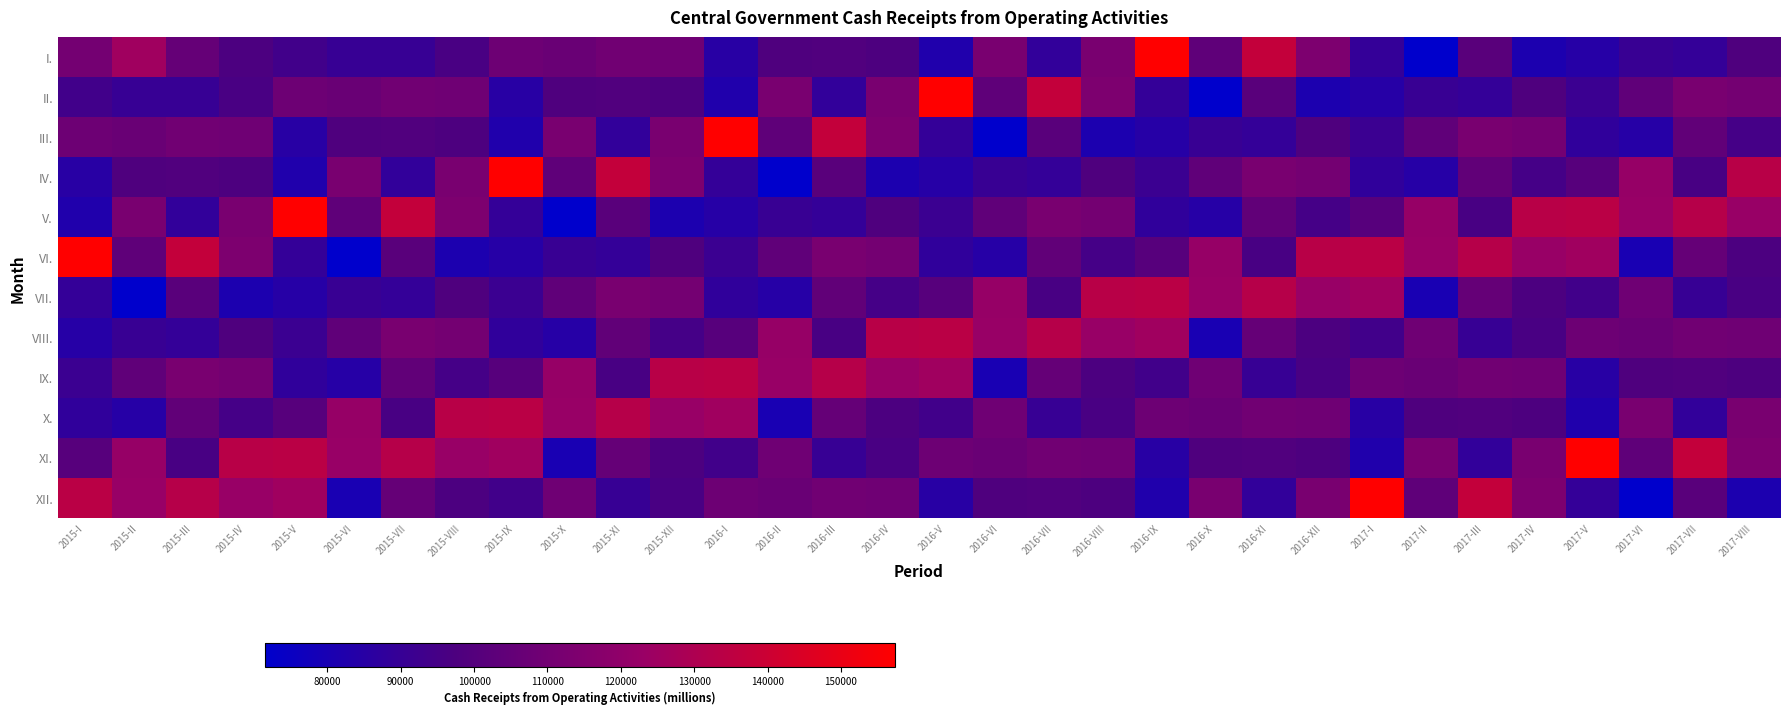

At which category does the chart reach its minimum across all series?

2017-II